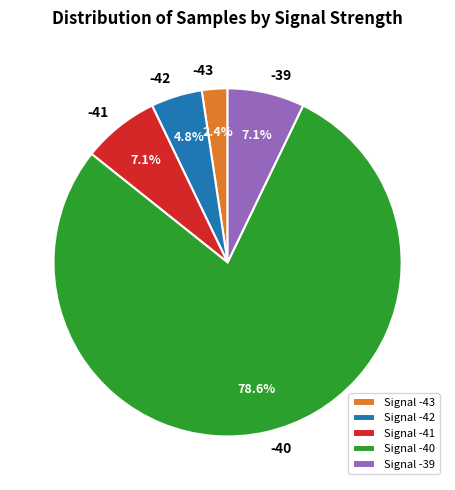

What is the largest slice in the pie chart?

-40